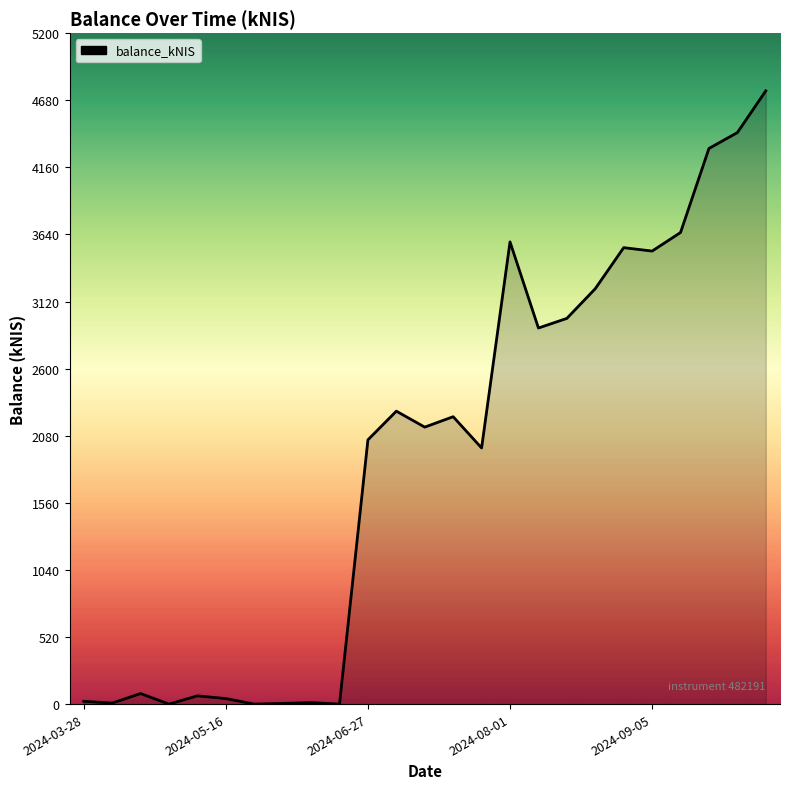

What is the difference between the maximum and minimum values?

4752.9